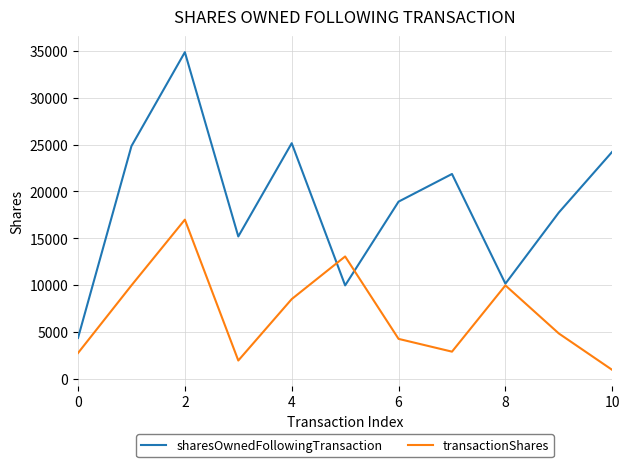

Rank the series by their average value, from highest to lowest.

sharesOwnedFollowingTransaction, transactionShares